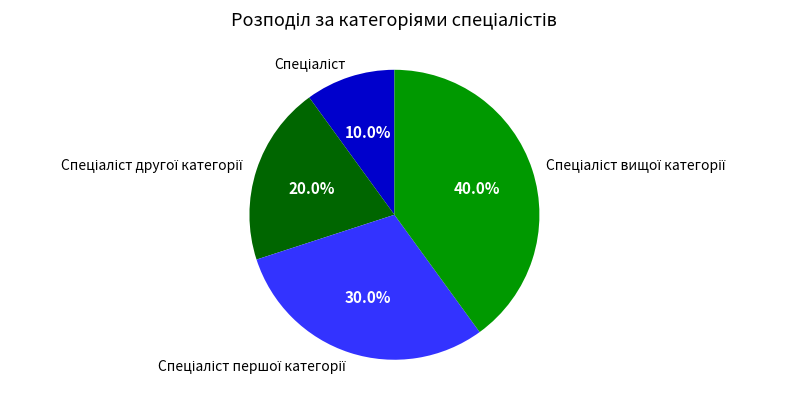

Is there a majority slice in this chart?

No